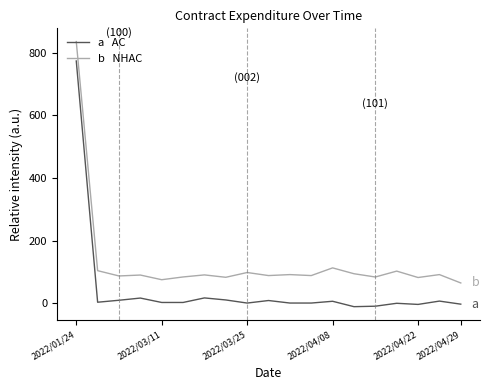

What is the greatest value displayed?

835.9